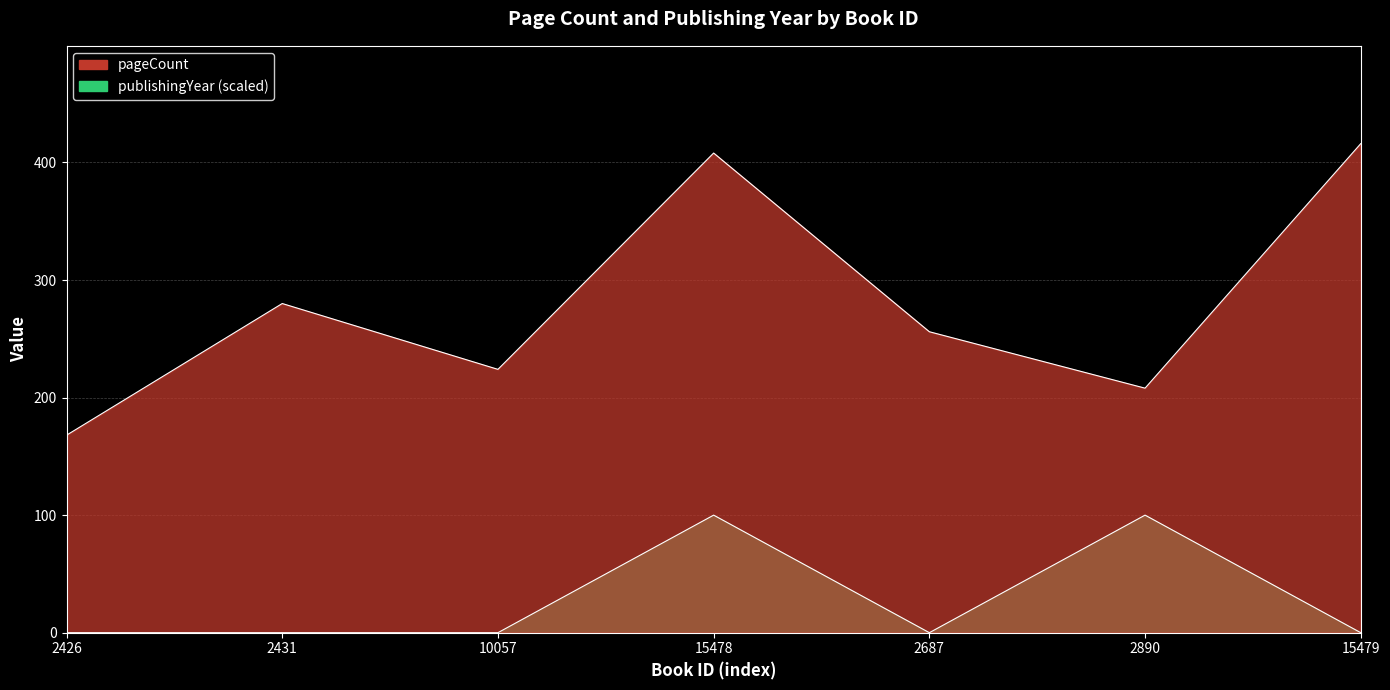

What is the highest value of the pageCount series?

416